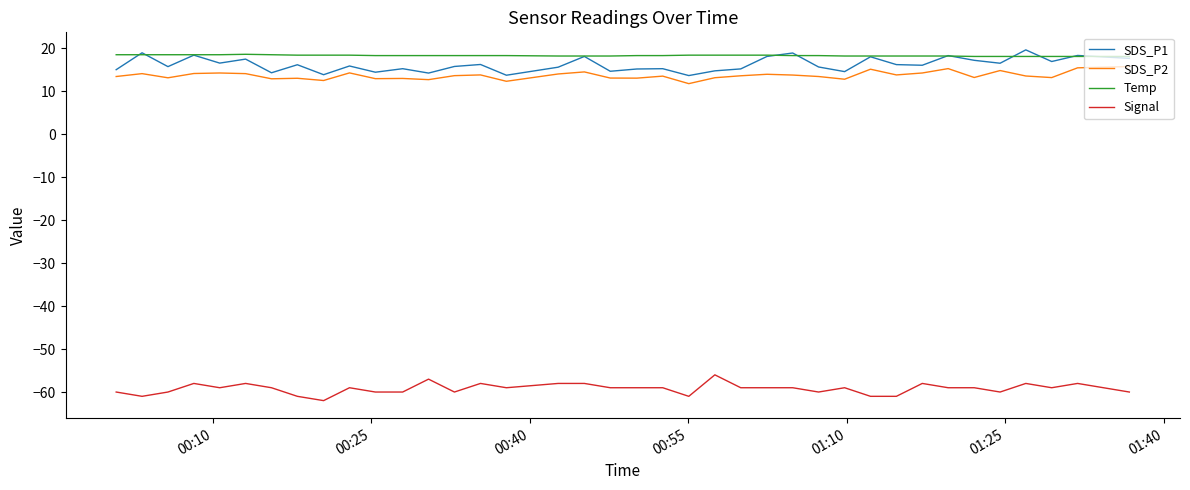

What is the highest value of the SDS_P1 series?

19.6